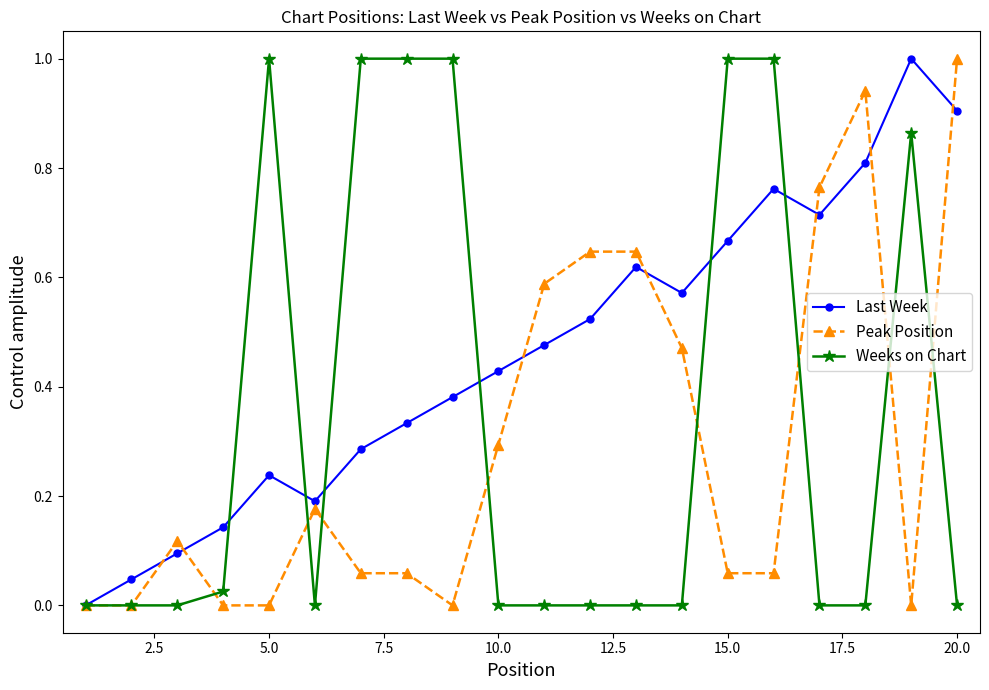

Which series has the largest total across all categories?

Last Week